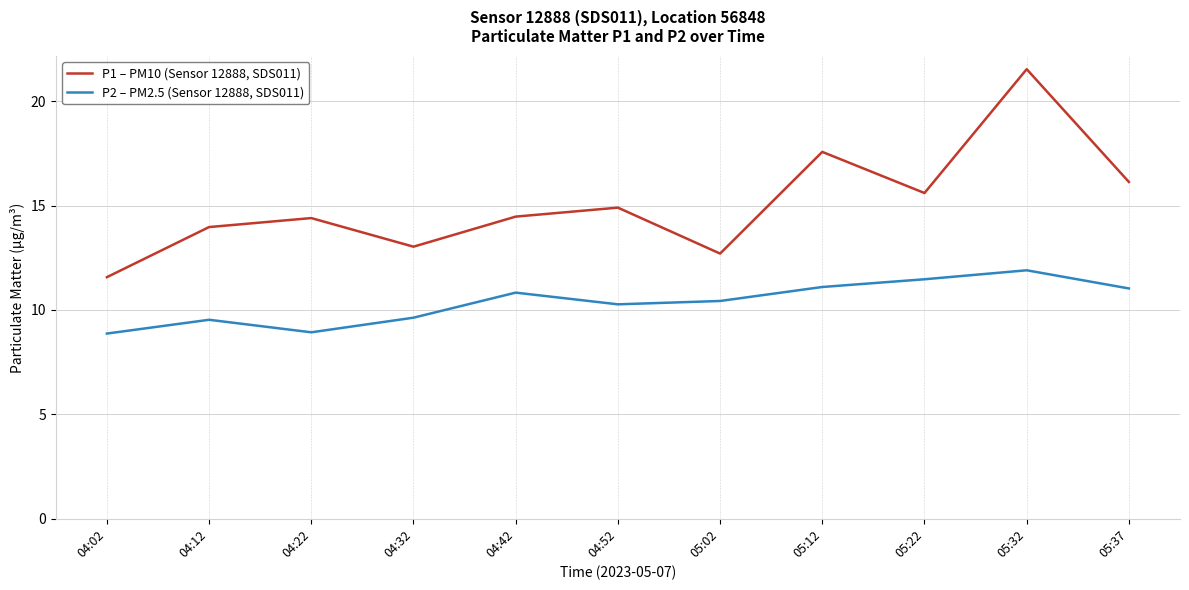

True or false: P1 – PM10 (Sensor 12888, SDS011) has more than 0 points higher than both neighbors.

True